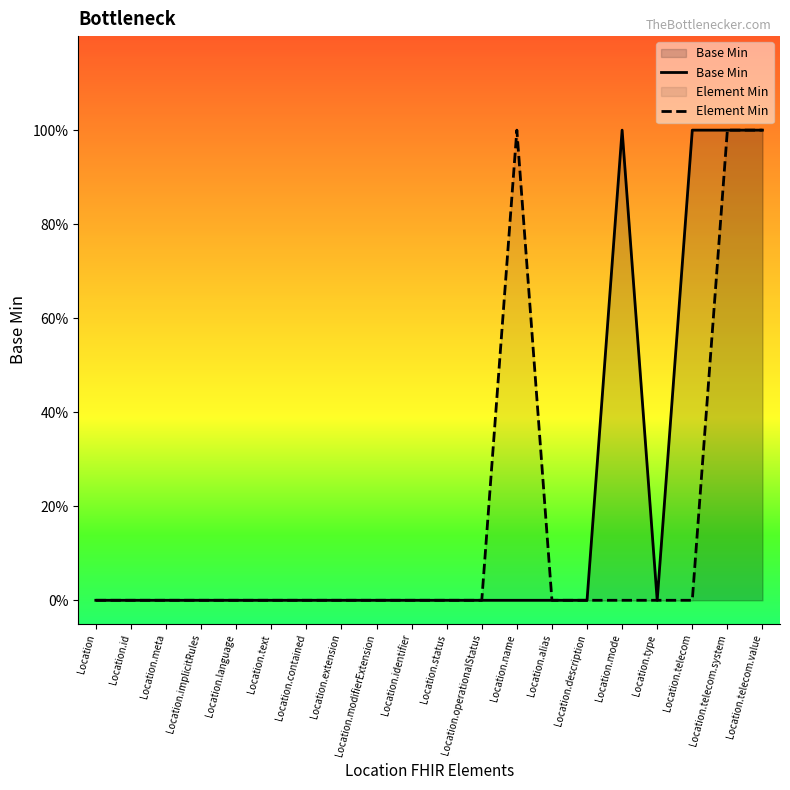

How many values in Element Min are above zero?

3